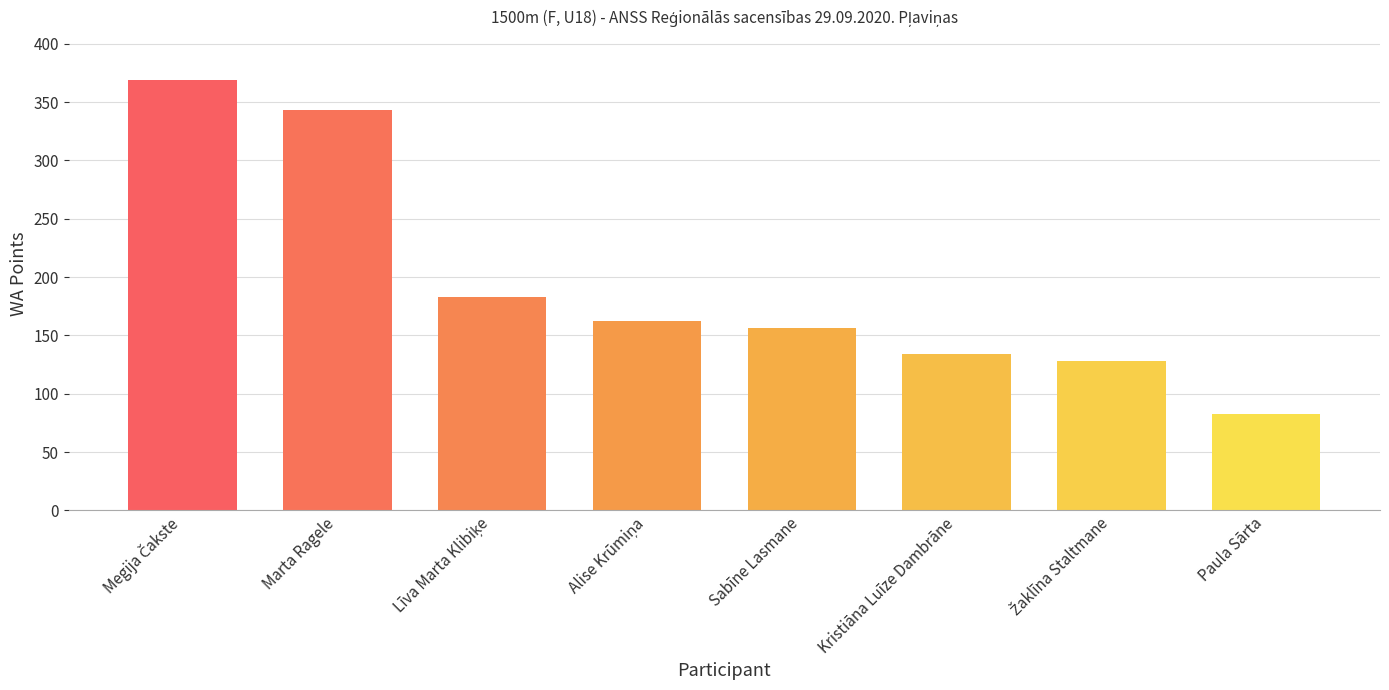

How many values are below 162?

4